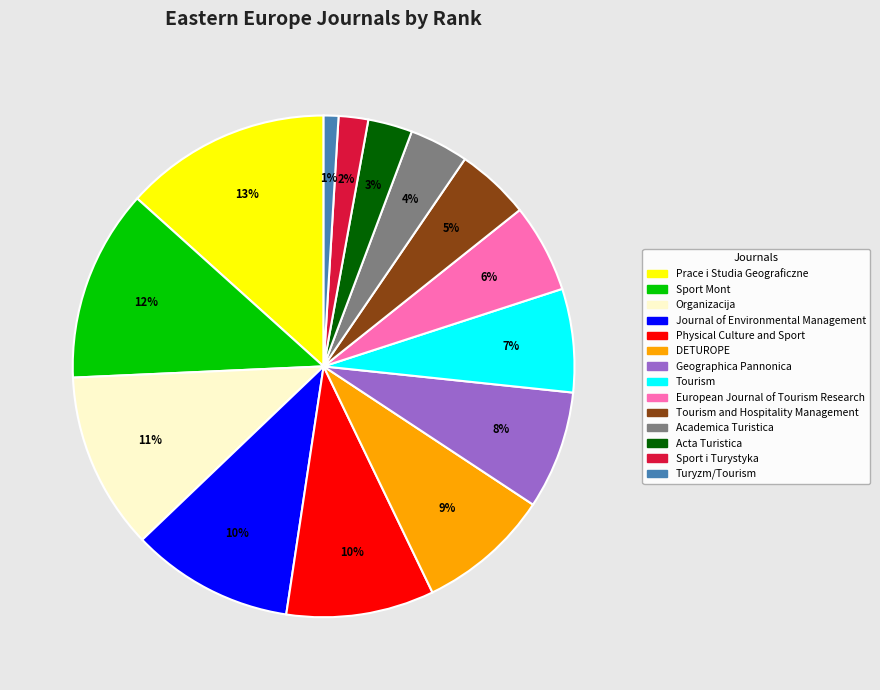

How many segments does this pie chart have?

14